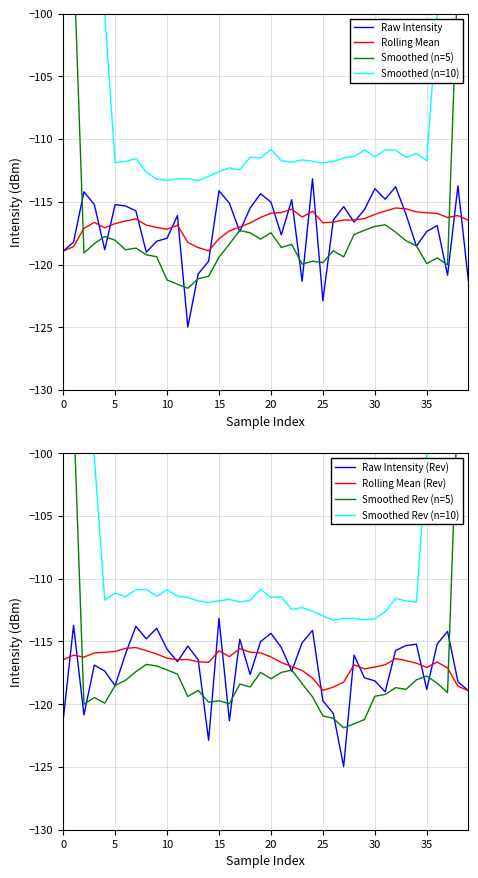

The value of Raw Intensity at 20 is -115.0. True or false?

True